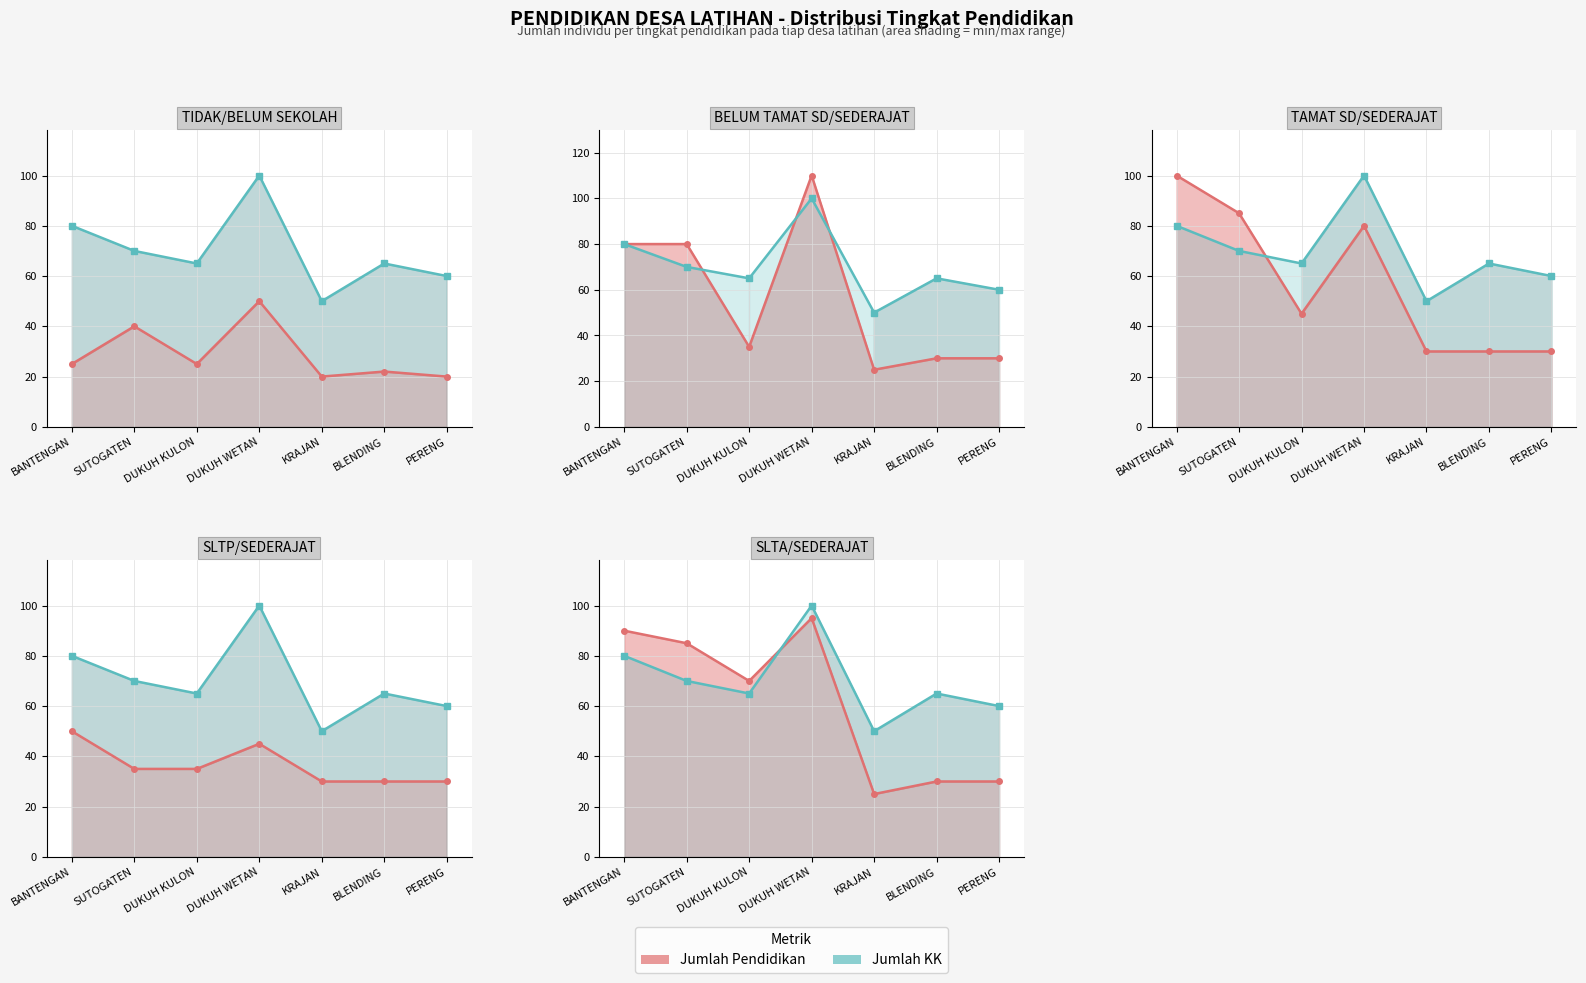

Between which two adjacent categories do Jumlah KK (line) and Jumlah Pendidikan (line) first intersect?

DUKUH KULON and DUKUH WETAN